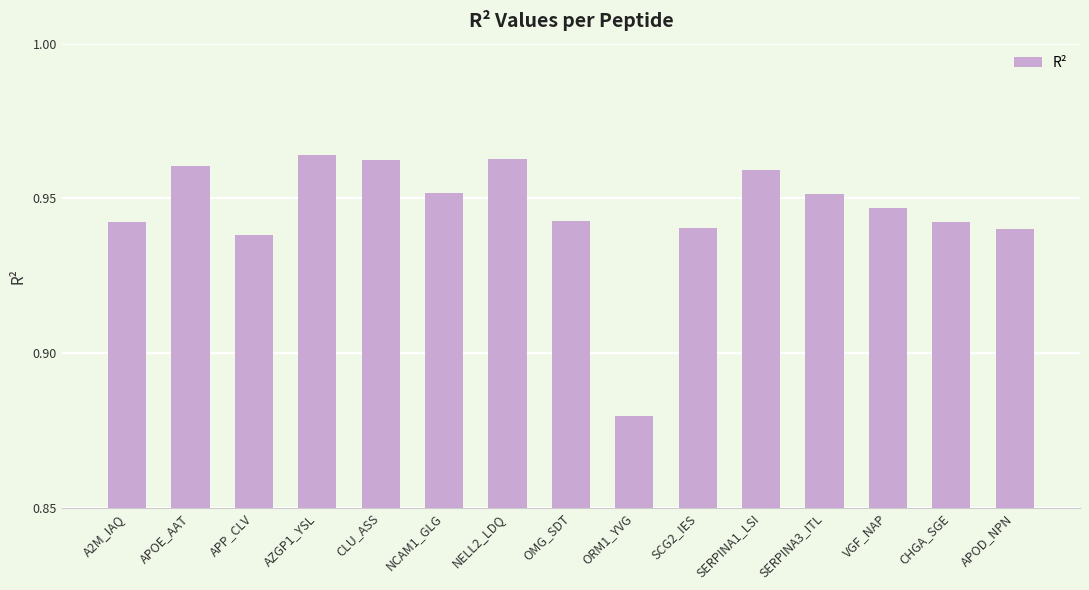

Which category has the lowest value across all series?

ORM1_YVG